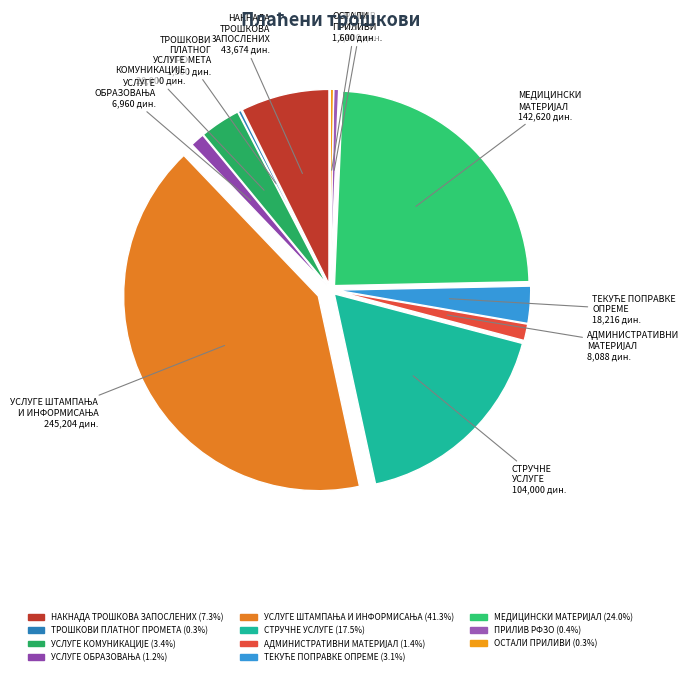

Is there a majority slice in this chart?

No